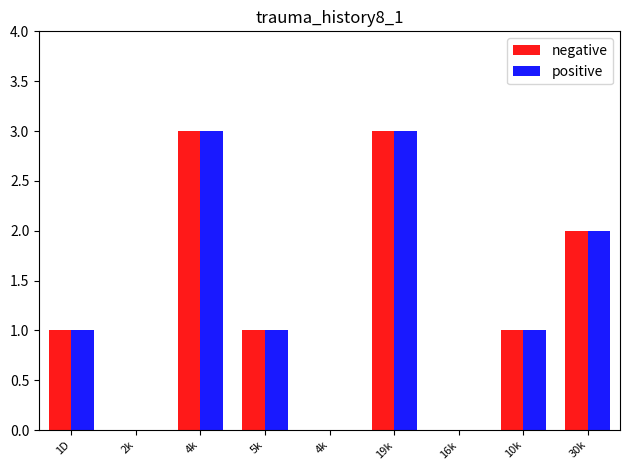

The positive series shows 3 at 19k. True or false?

True